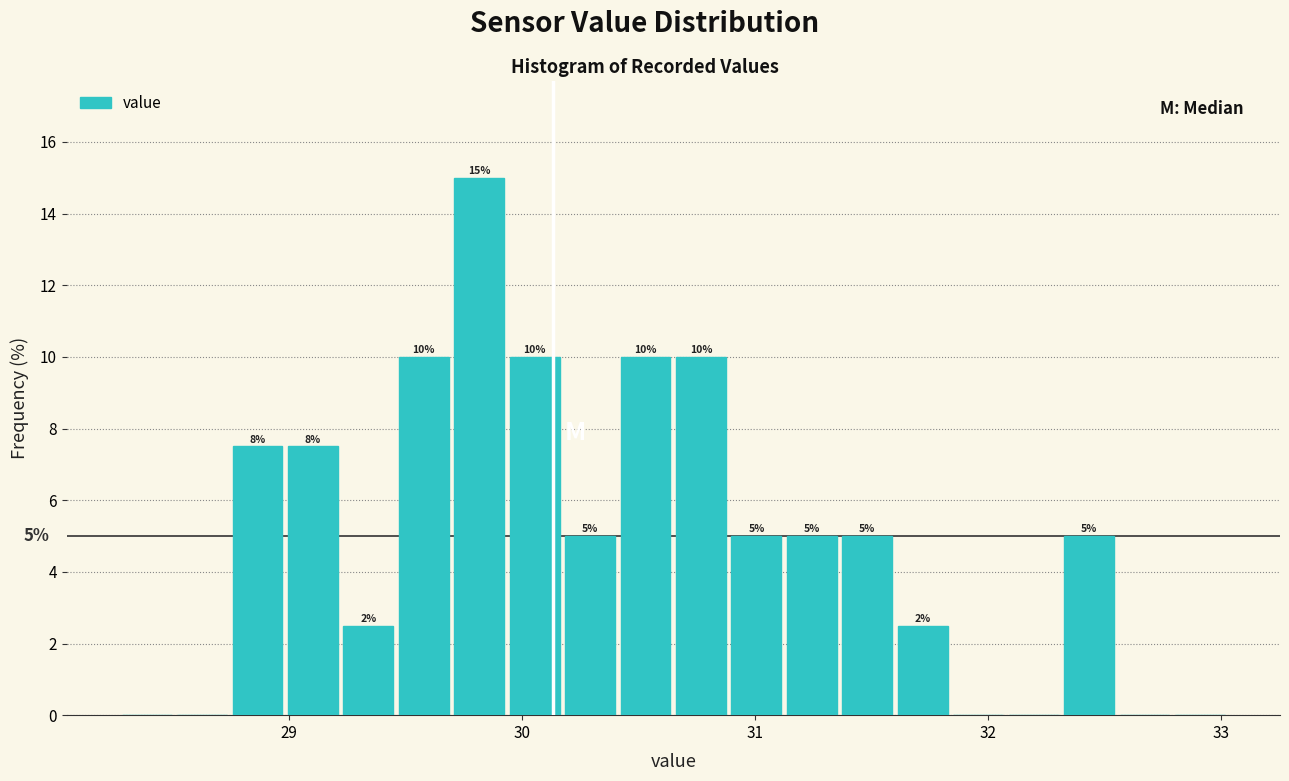

Around what value on the x-axis is the tallest bar? Give the approximate position of its centre, as read against the axis.

29.8